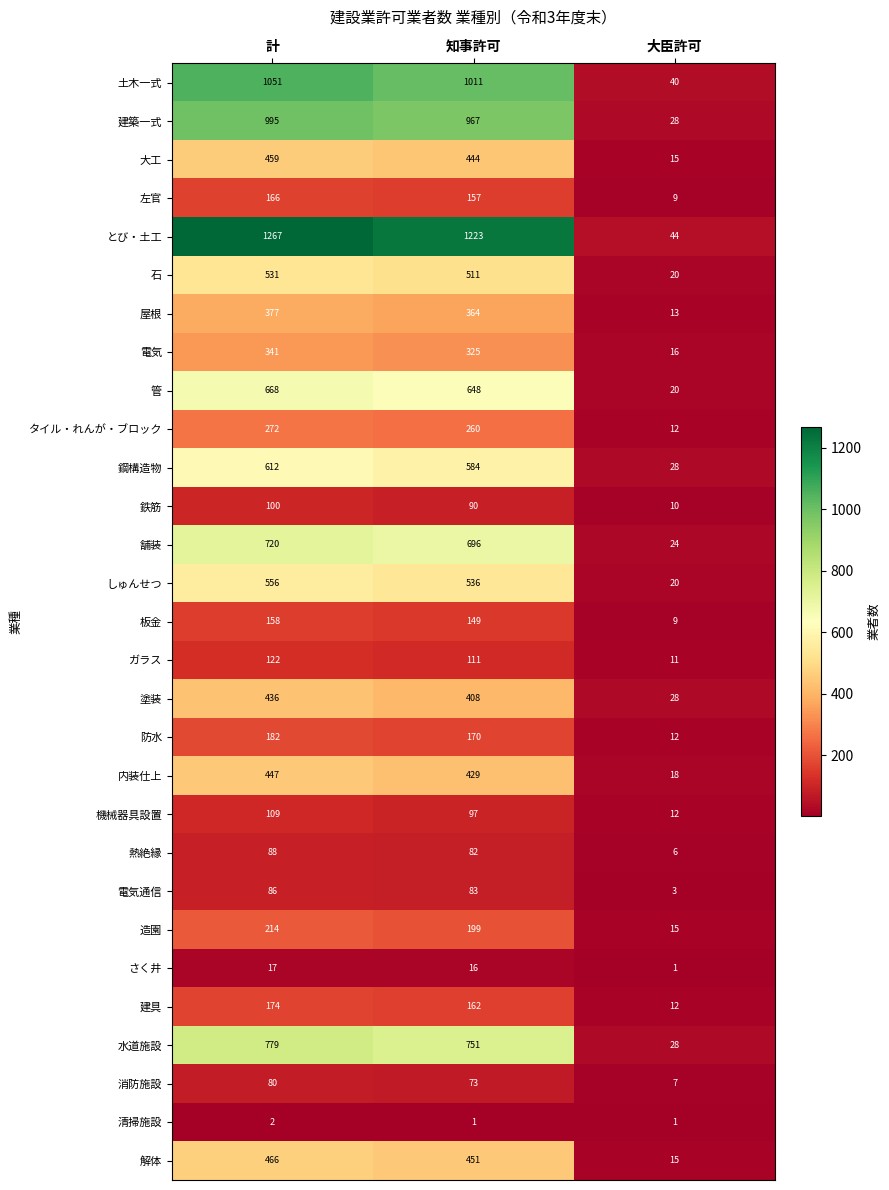

Which category has the highest value across all series?

計